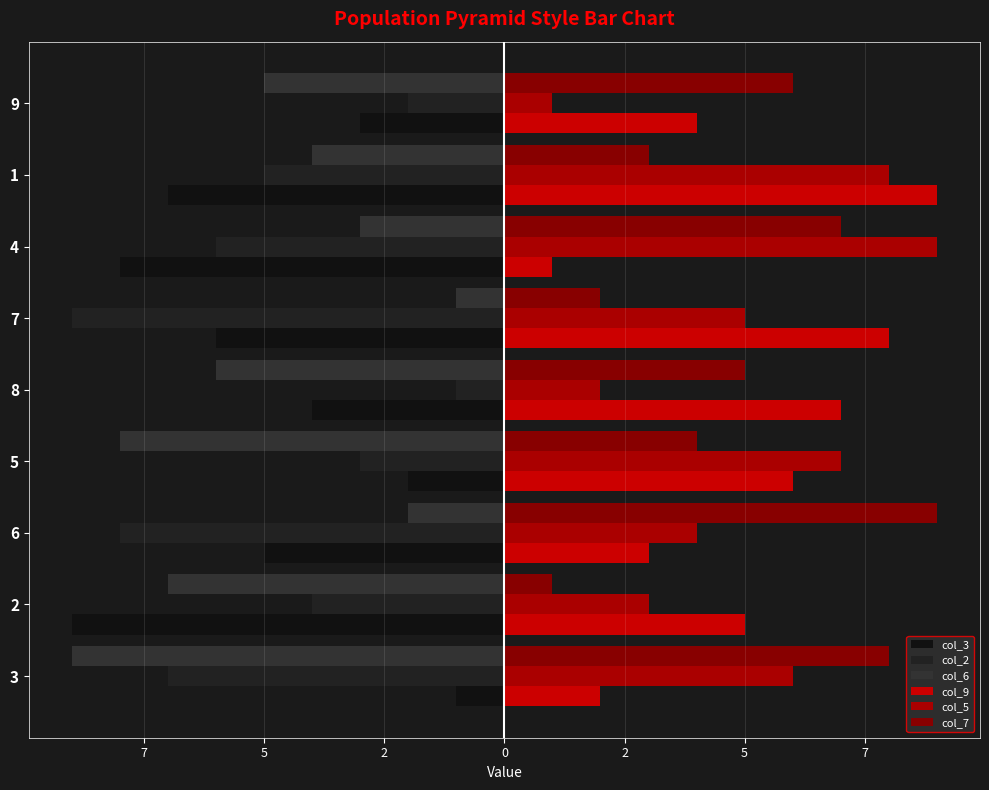

The value of col_3 at 5 is -8. True or false?

False